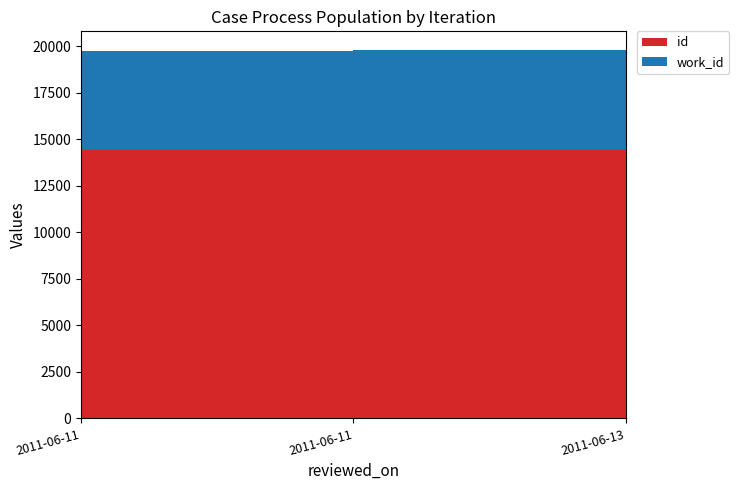

Reading left to right, transcribe all the data shown in this chart.

id: 14397	14407	14439
work_id: 5366	5366	5366